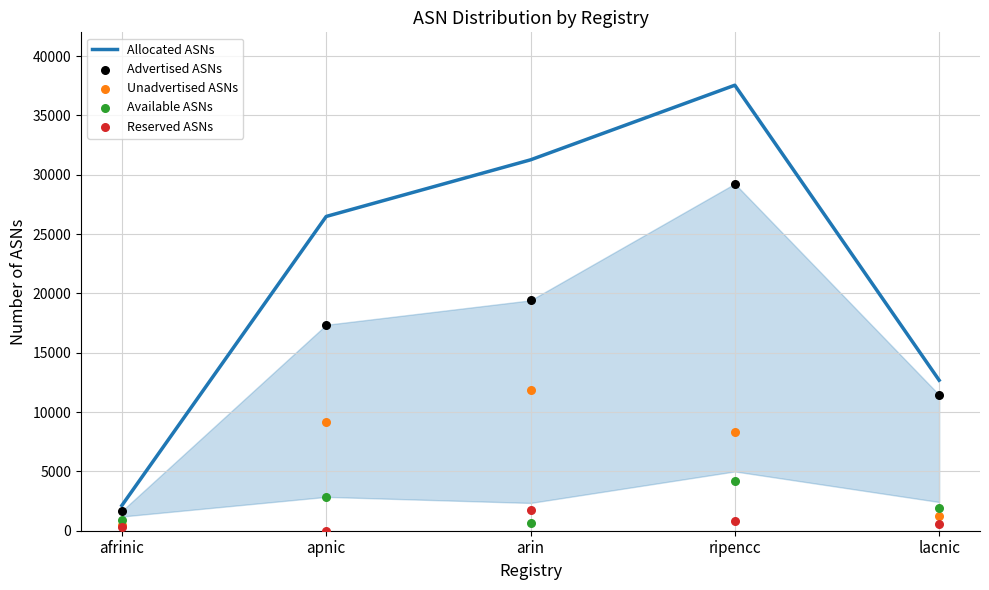

At which category is the sum across all series the highest?

ripencc